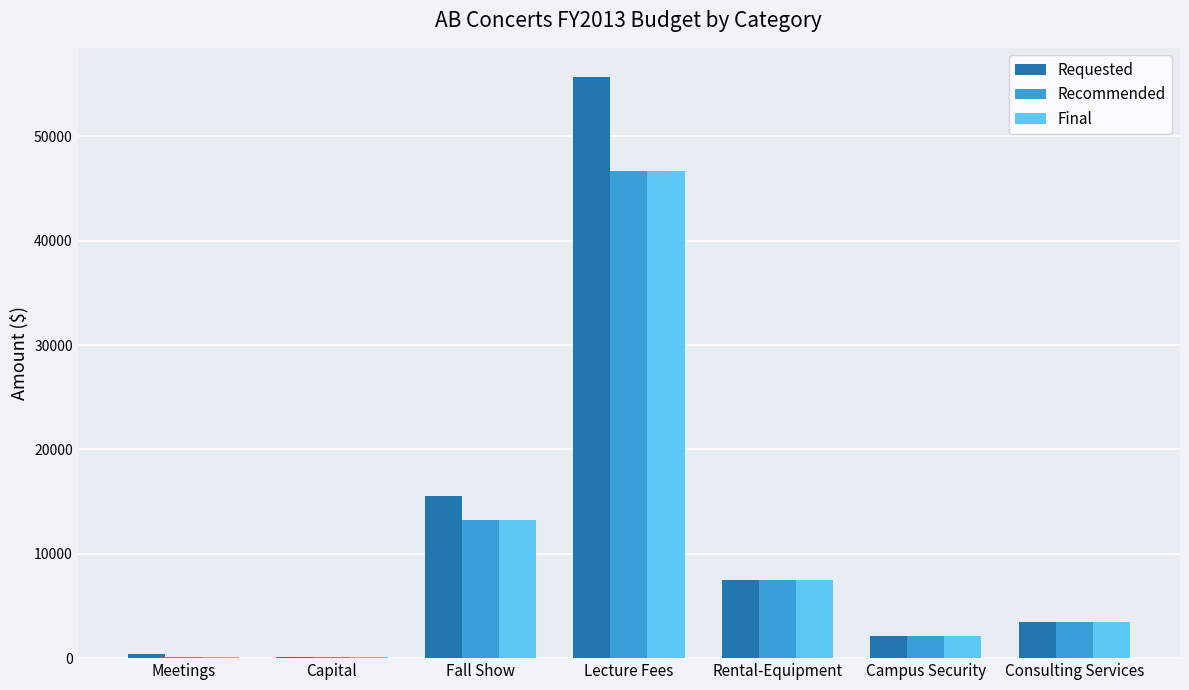

What are all the series names shown in the legend?

Requested, Recommended, Final